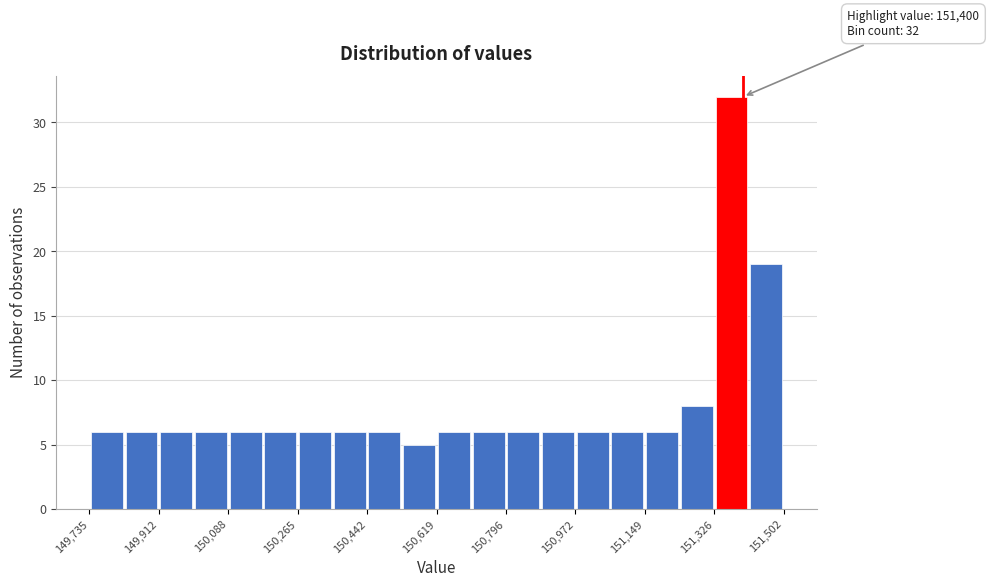

Over which range of the x-axis is the bar tallest?

151320 to 151420